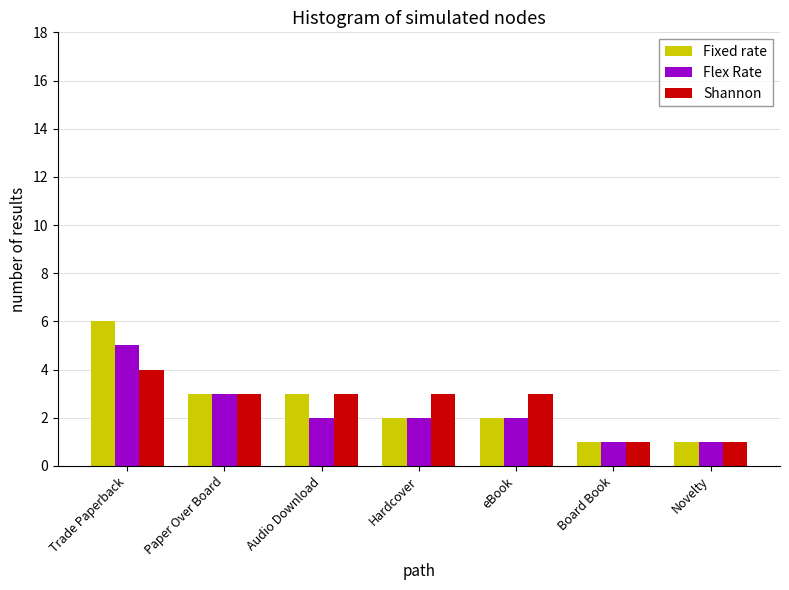

Rank the series by their maximum value, from highest to lowest.

Fixed rate, Flex Rate, Shannon